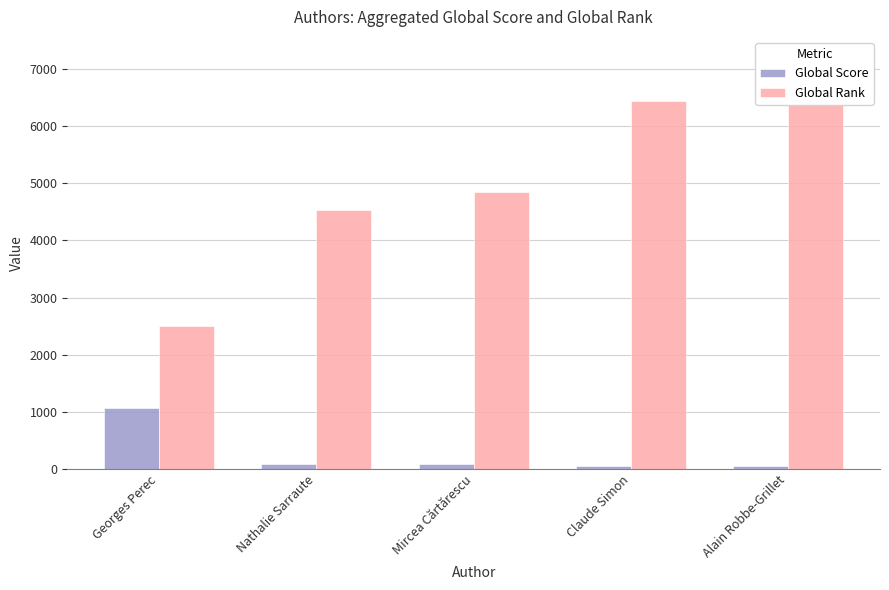

How many data points in Global Rank are less than 4857?

2